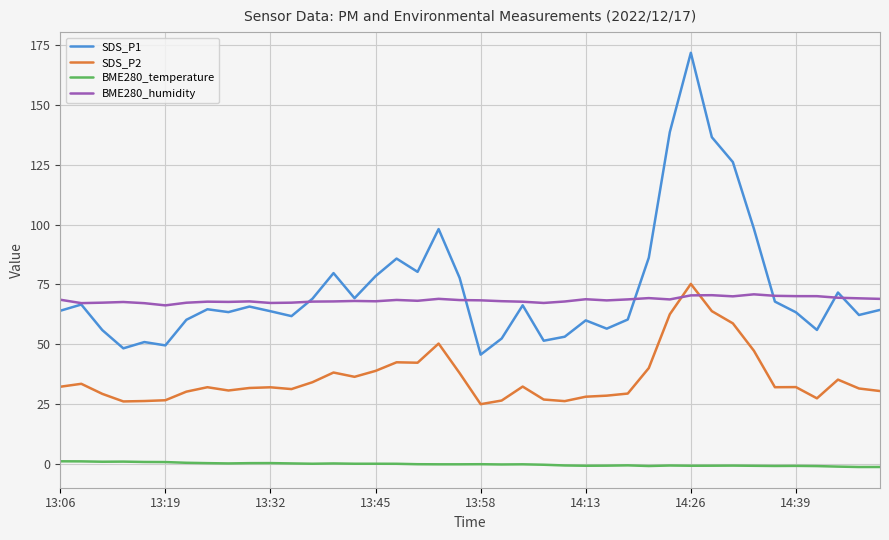

True or false: BME280_humidity has more than 2 points higher than both neighbors.

True